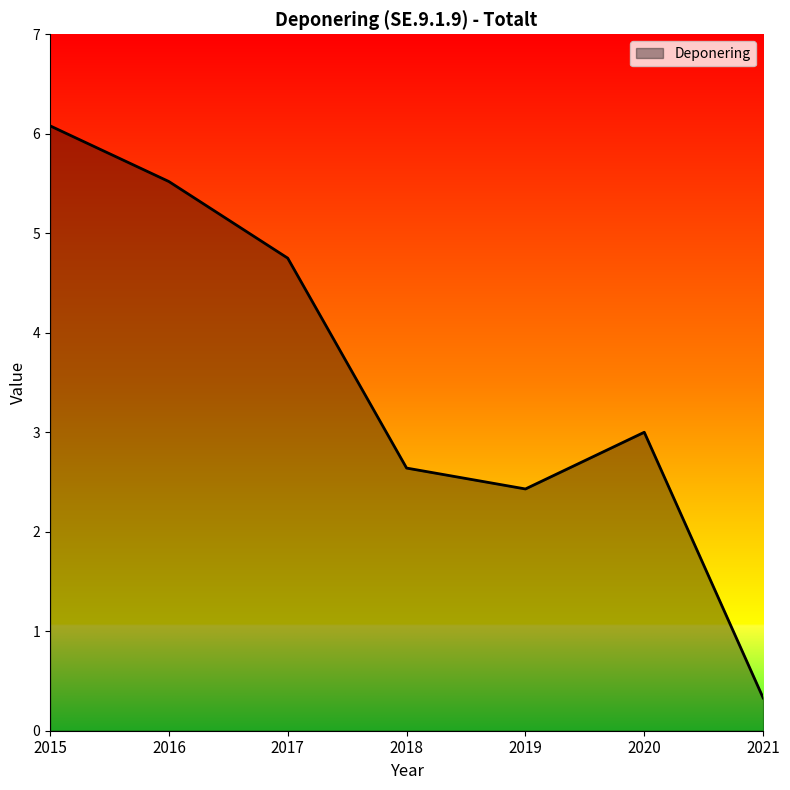

Where is the first local maximum?

2020